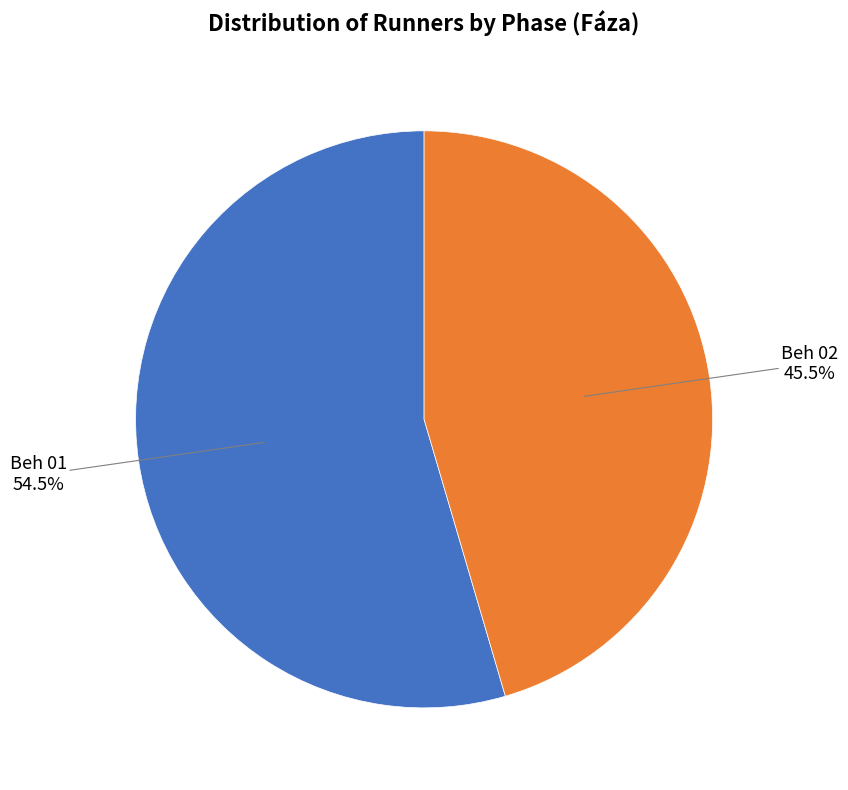

Is there any slice that represents more than half of the pie?

Yes